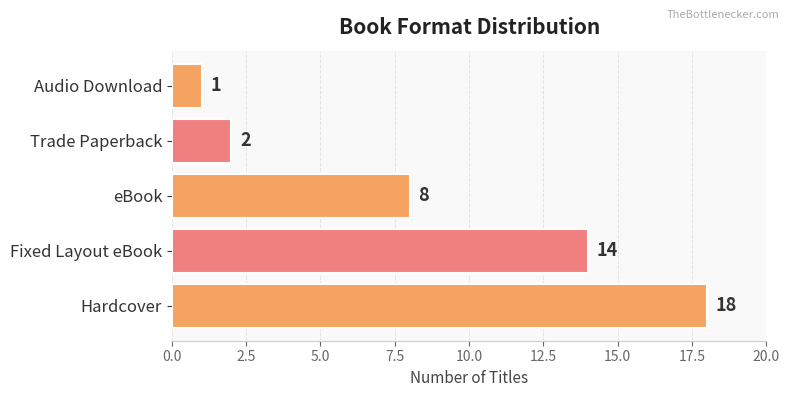

What is the change in value from eBook to Audio Download?

-7